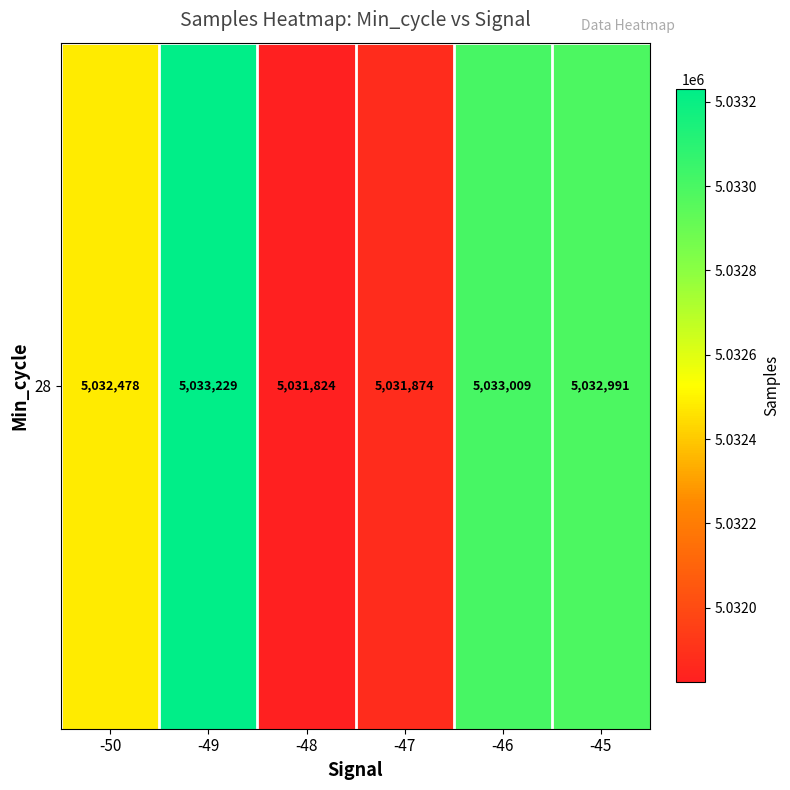

At which label is the value closest to 5032526?

-50